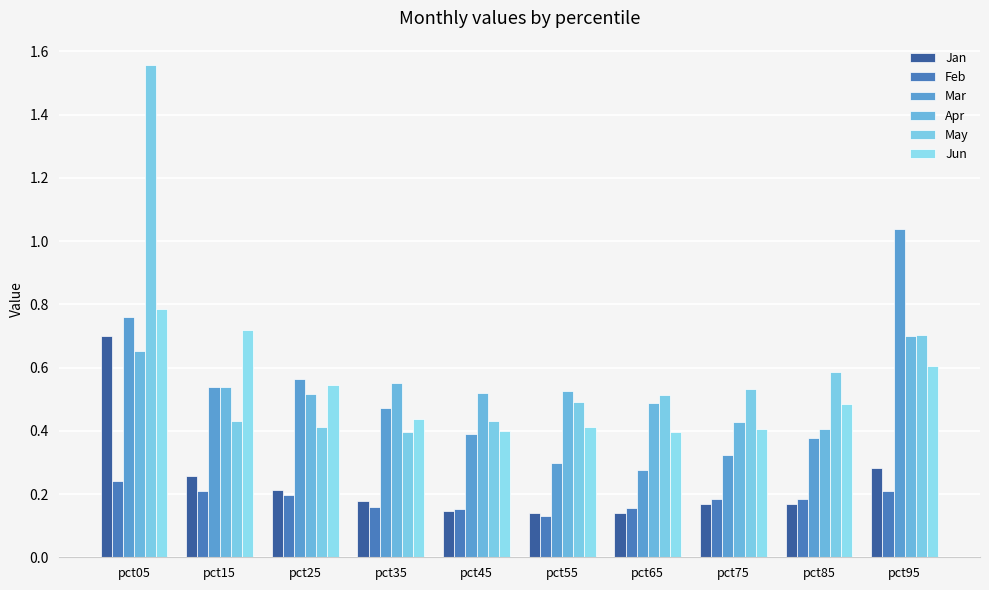

True or false: May has a value of 0.4 at pct35.

True